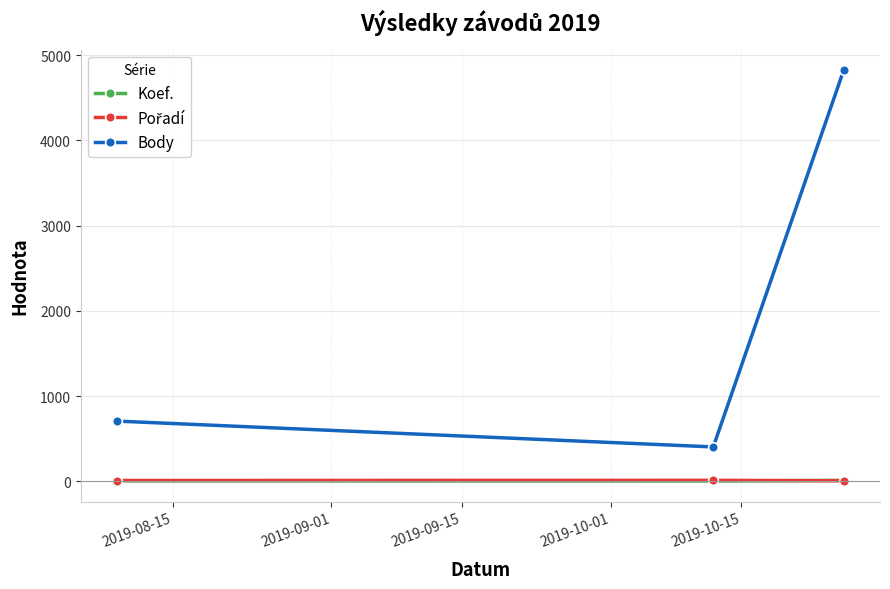

Which series has the largest total across all categories?

Body